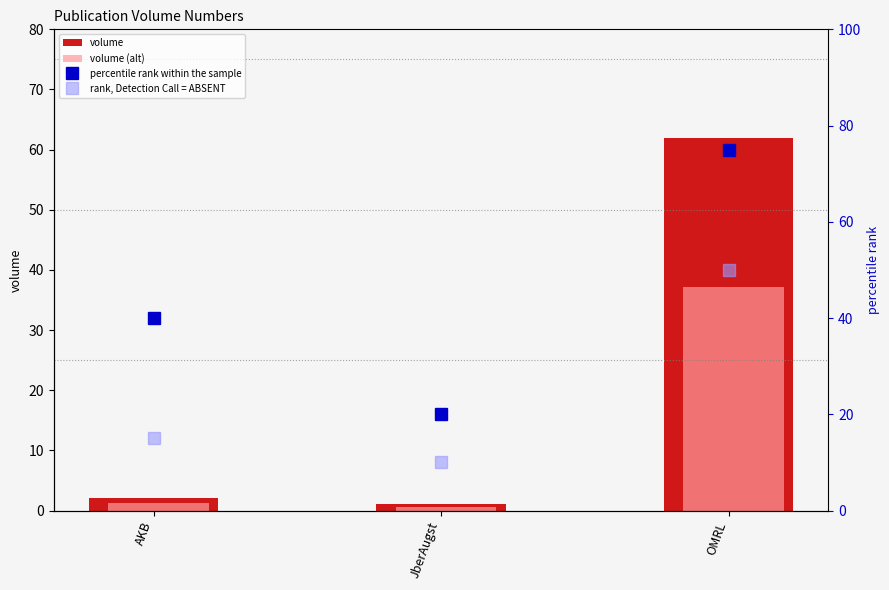

Which has a higher value, JberAugst or OMRL?

OMRL